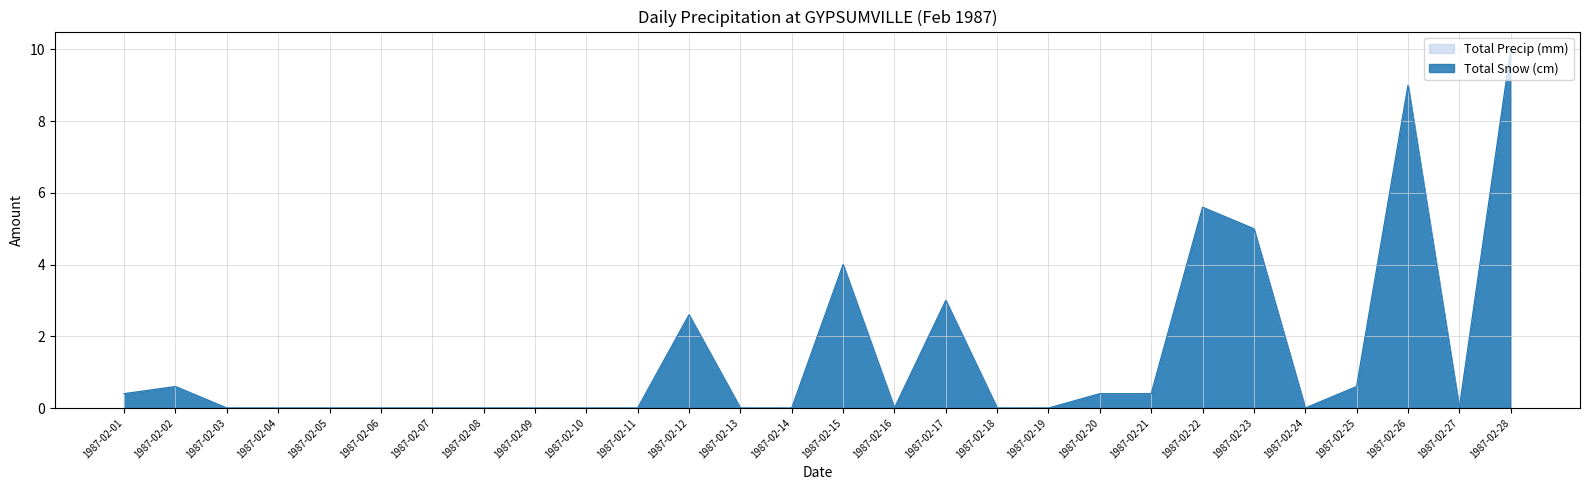

Where is the first local maximum for Total Precip (mm)?

1987-02-02